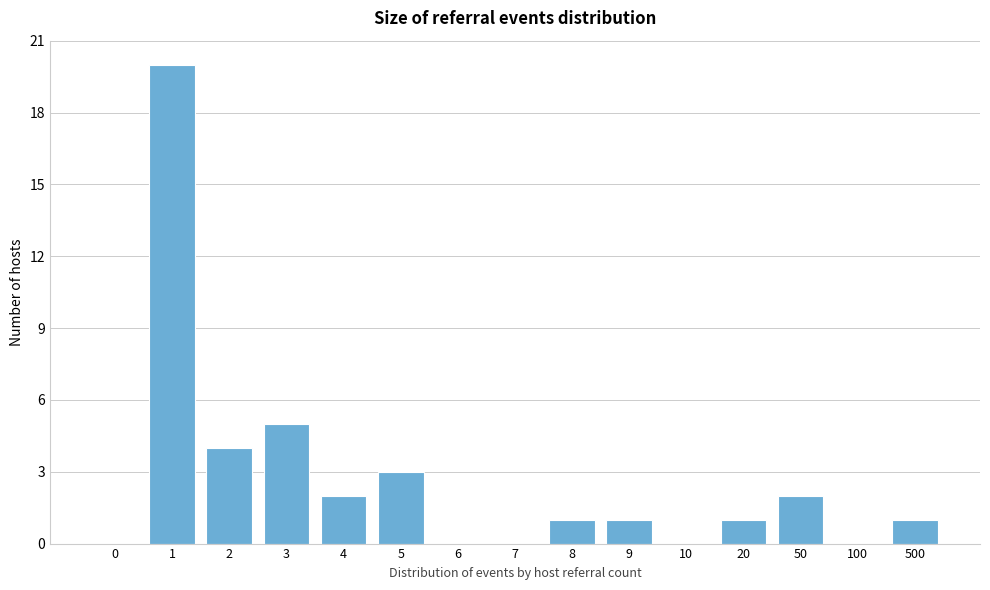

Reading left to right, what are all the values shown in this chart?

0=0	1=20	2=4	3=5	4=2	5=3	6=0	7=0	8=1	9=1	10=0	20=1	50=2	100=0	500=1